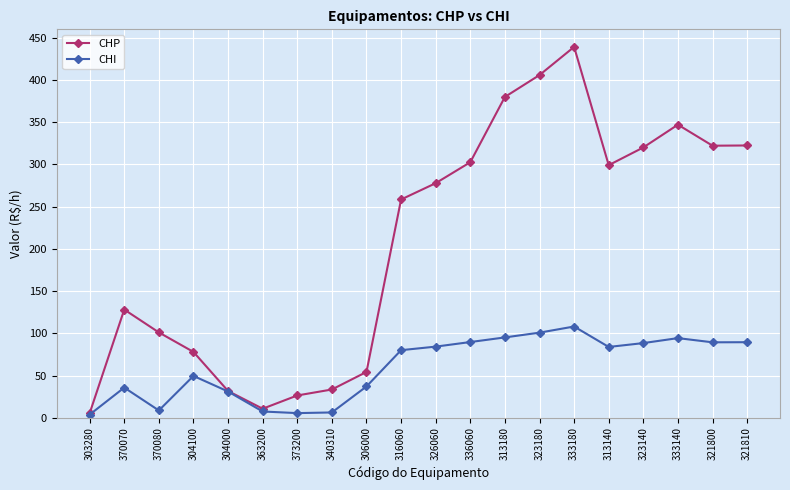

What is the highest value of the CHP series?

439.2